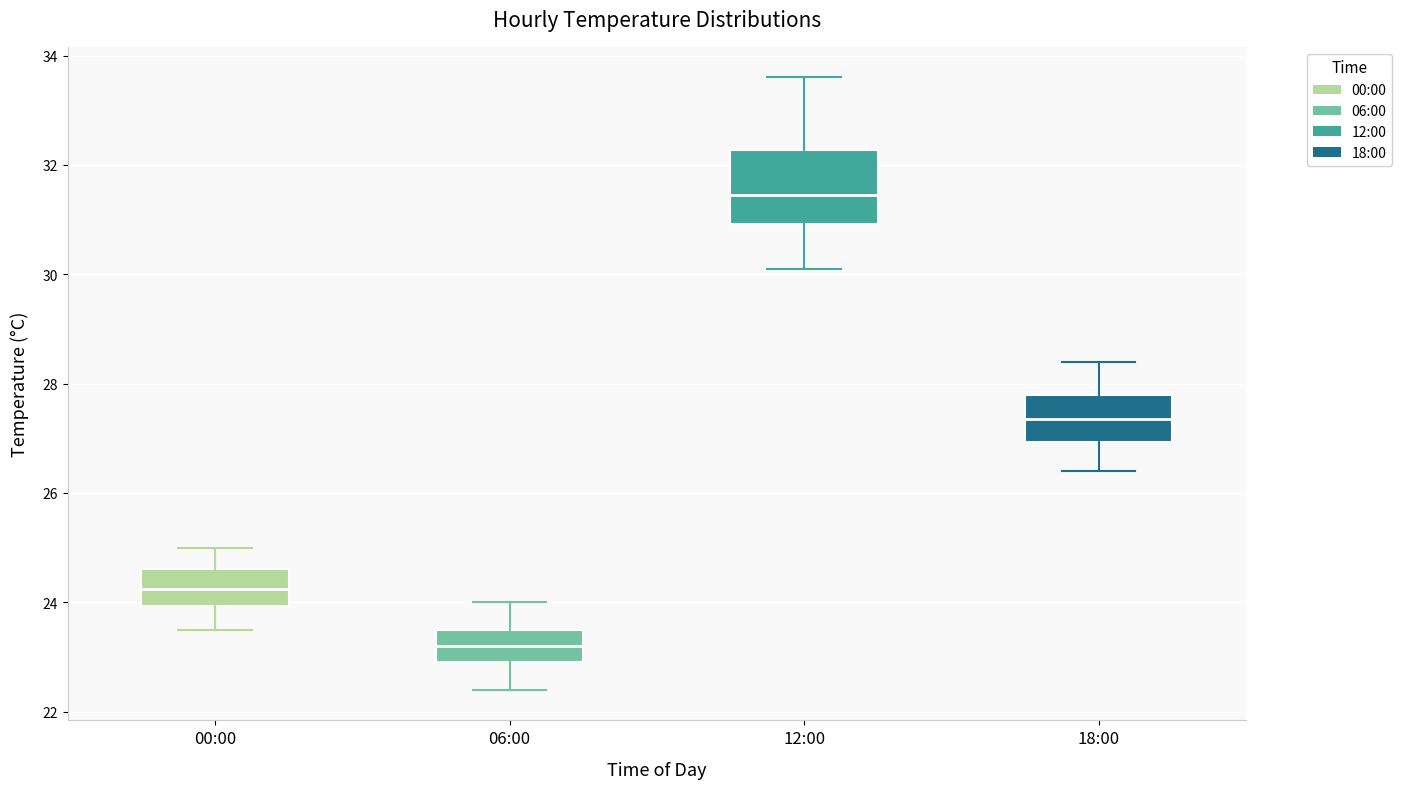

Which box is the tallest, from its lower edge to its upper edge?

12:00